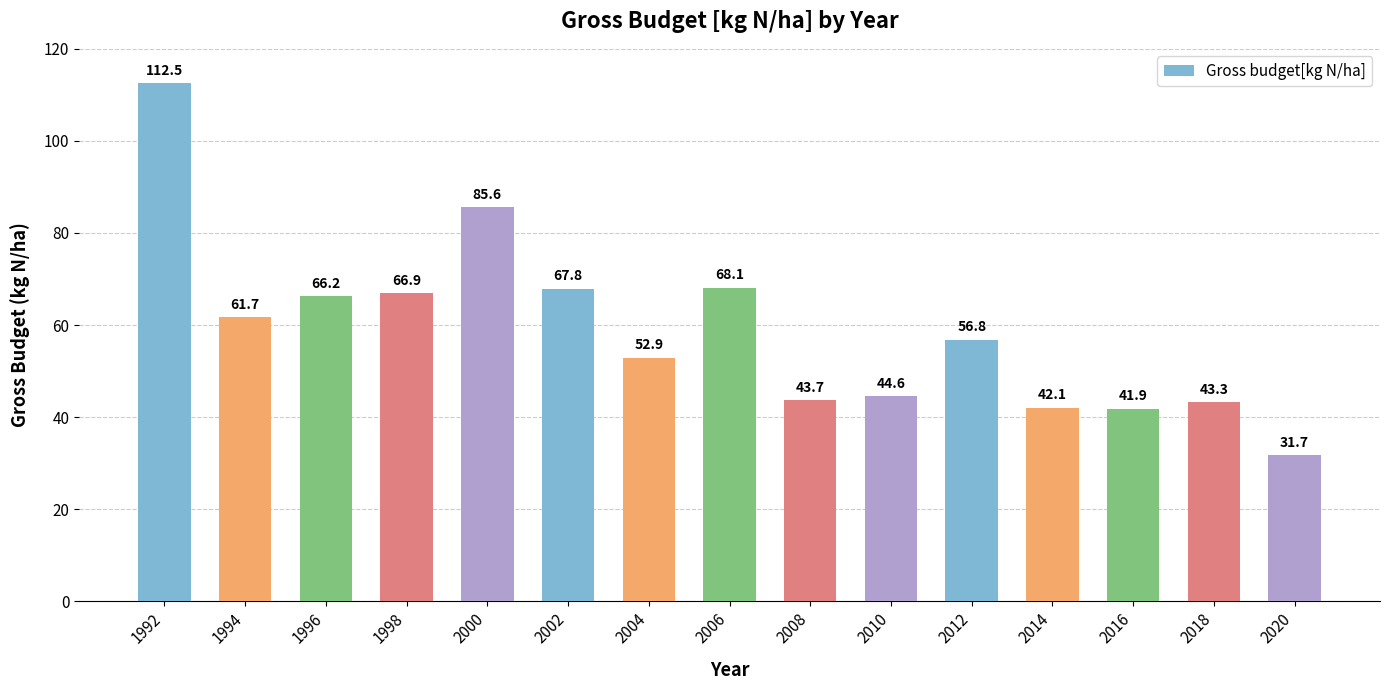

True or false: the data shows 68.1 at 2006.

True